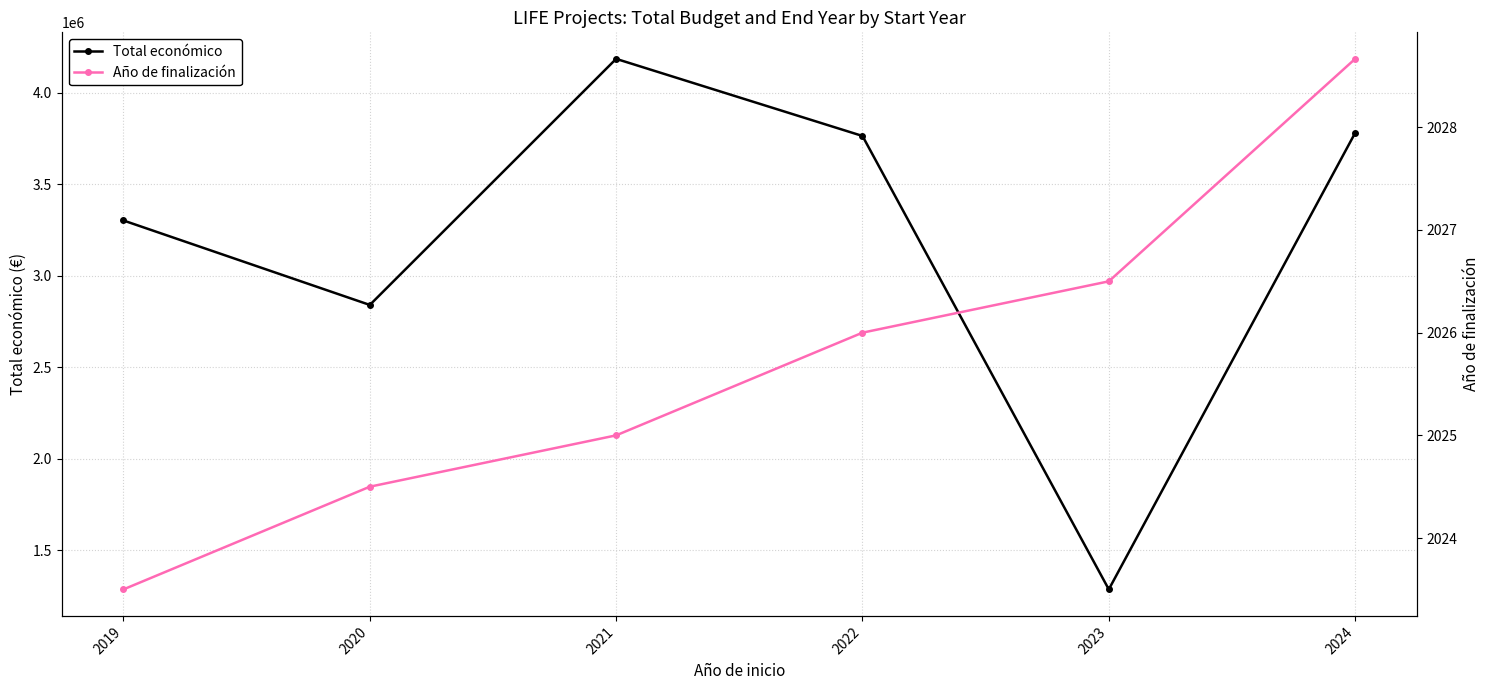

The Año de finalización series shows 2026.0 at 2022. True or false?

True